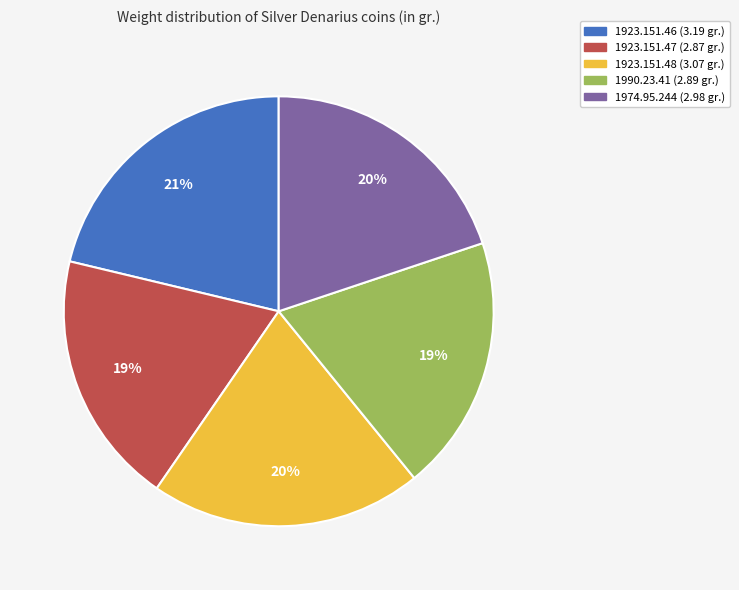

How many segments does this pie chart have?

5